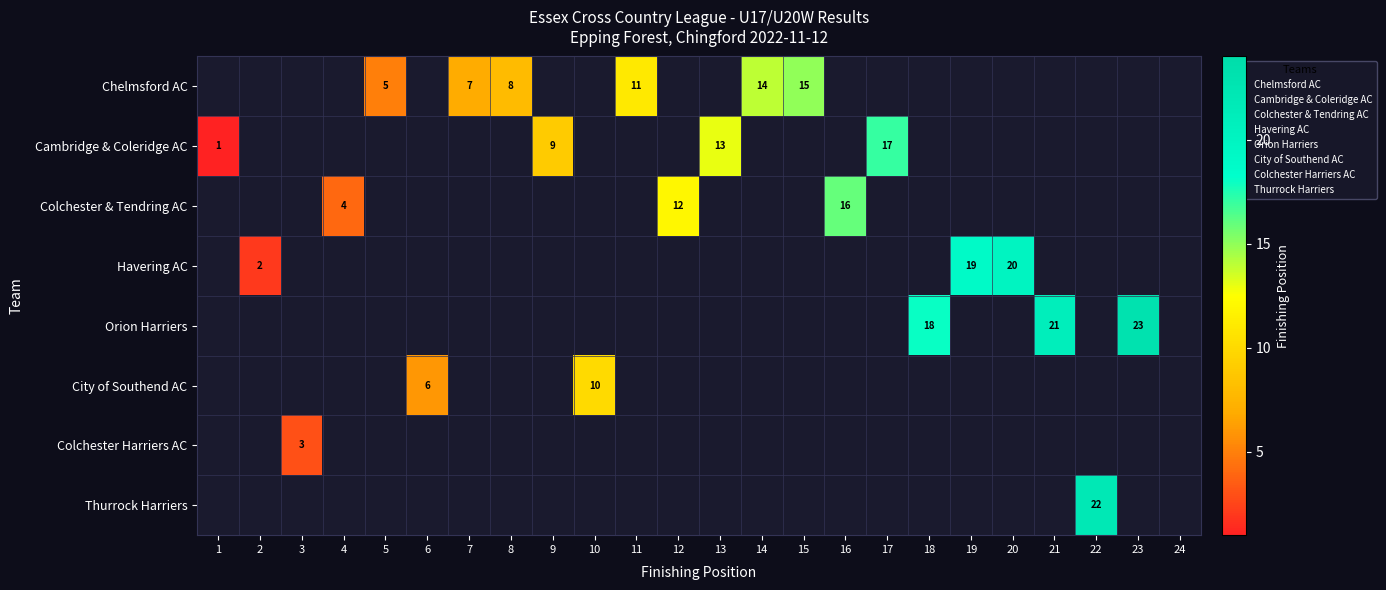

True or false: Cambridge & Coleridge AC has a value of 4 at 17.

False